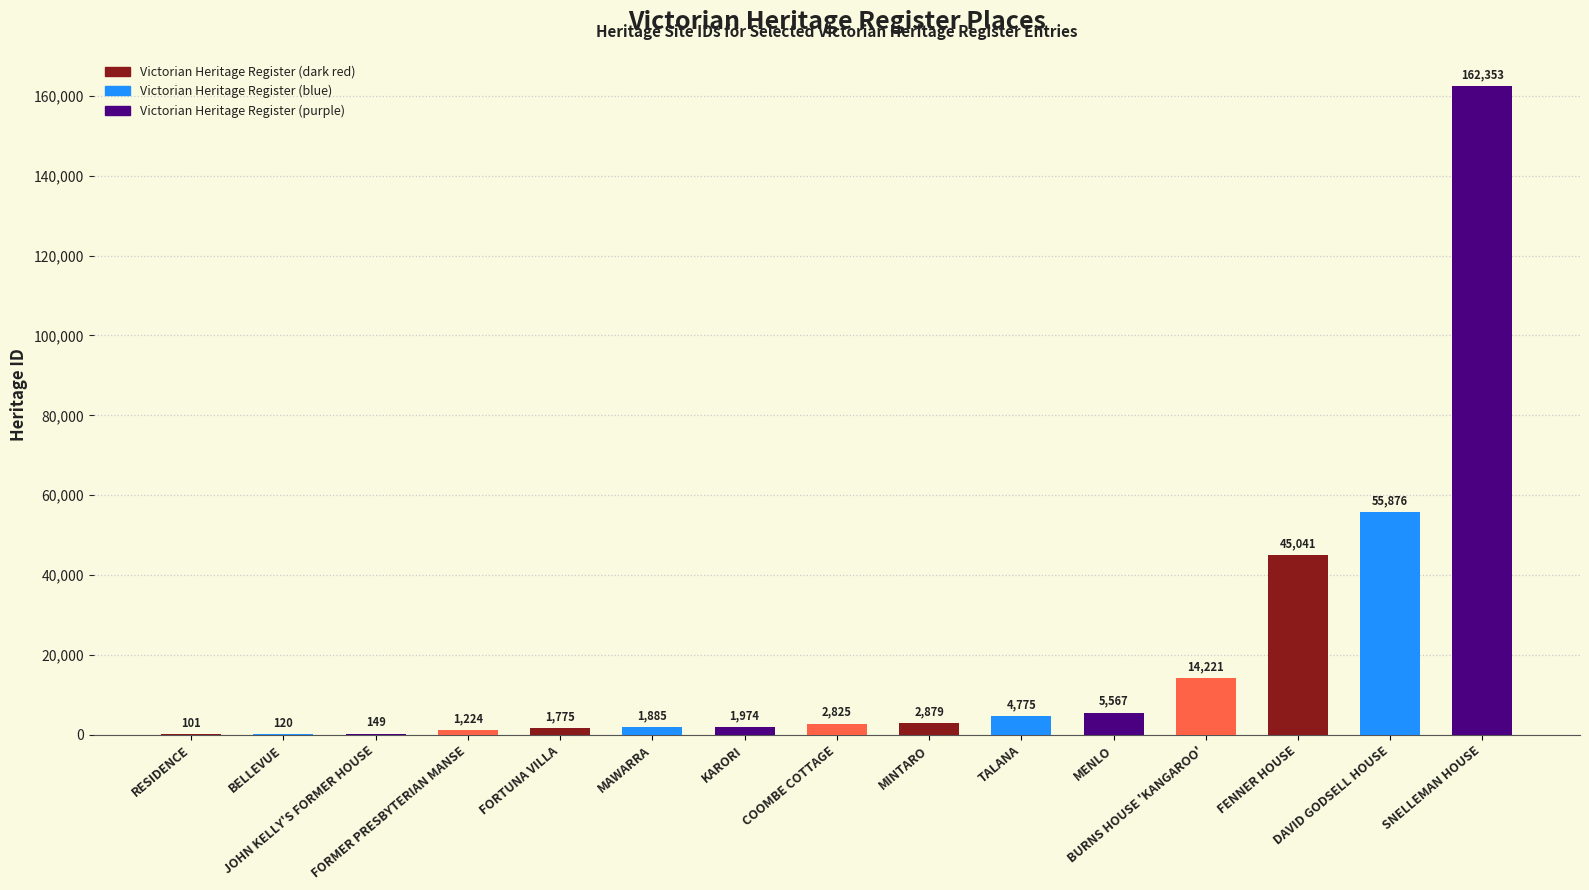

Where is the data nearest to the value 81227?

DAVID GODSELL HOUSE